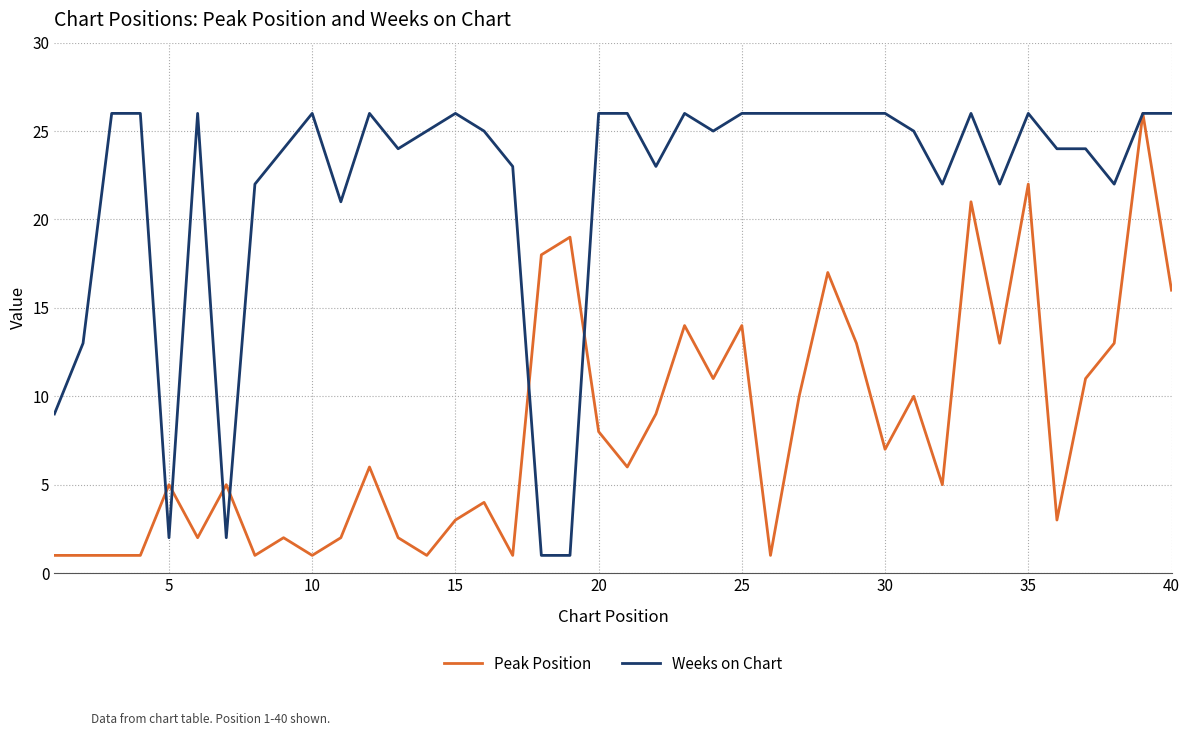

What is the maximum value for Peak Position?

26